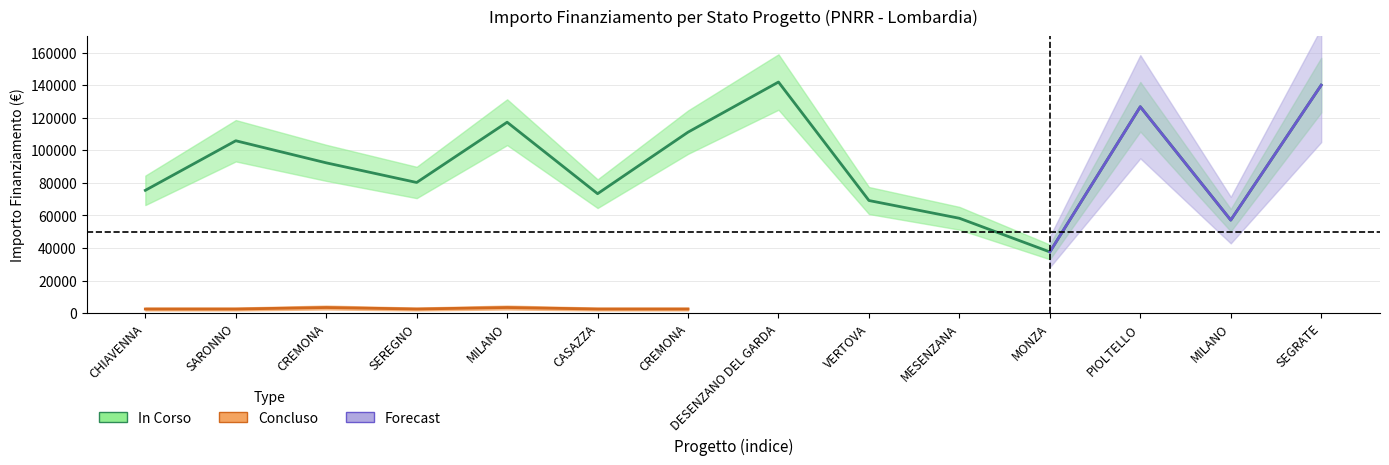

What is the value of the 6th point from the left?

73375.7